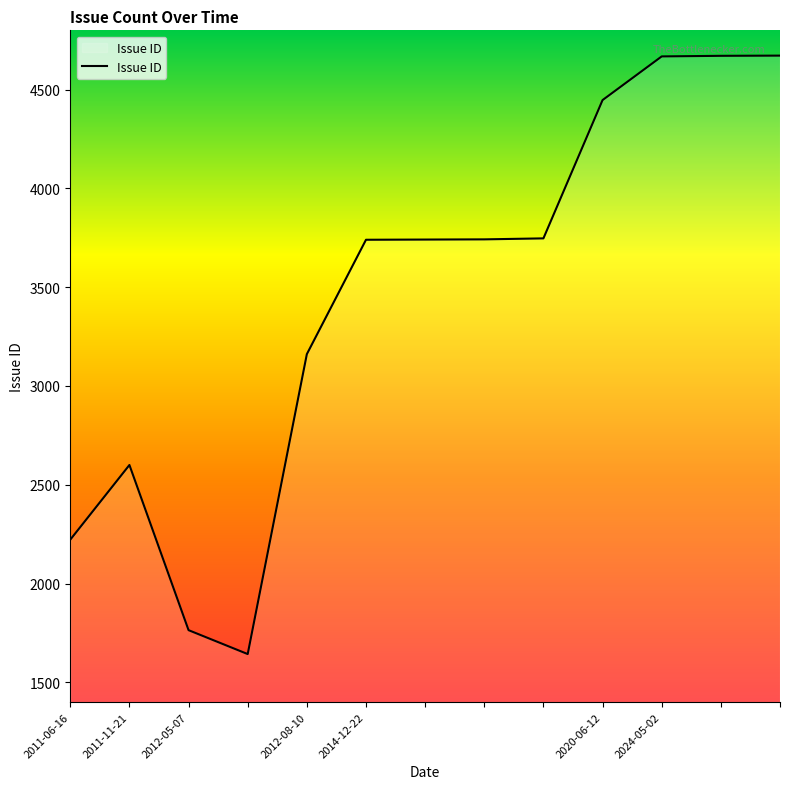

Does the chart have visible grid lines?

No